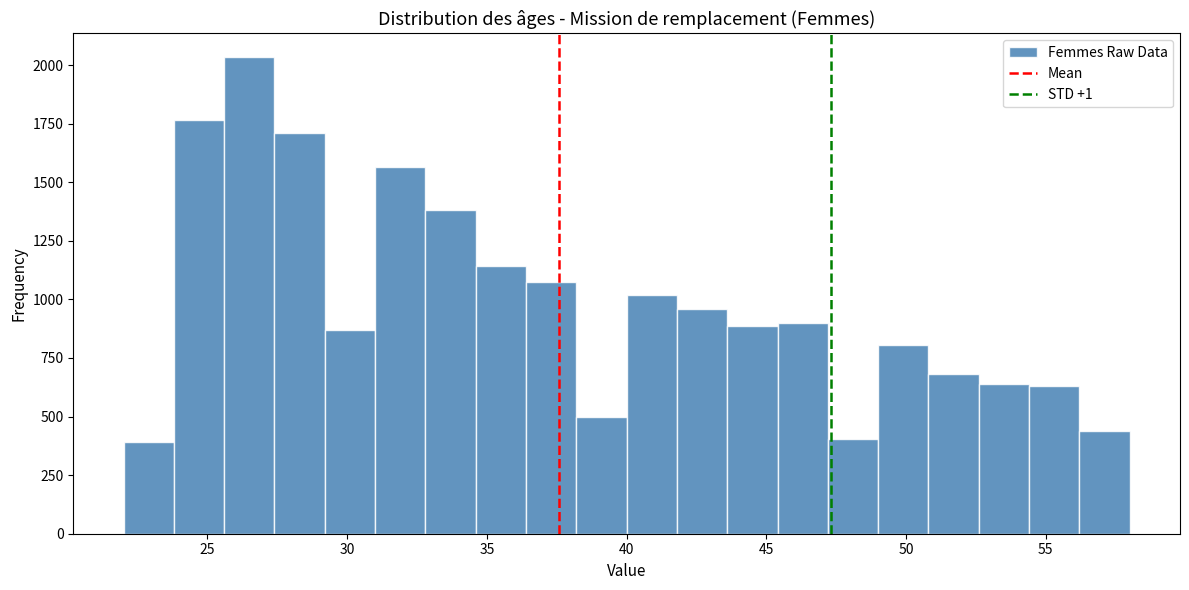

Around what value on the x-axis is the tallest bar? Give the approximate position of its centre, as read against the axis.

26.5